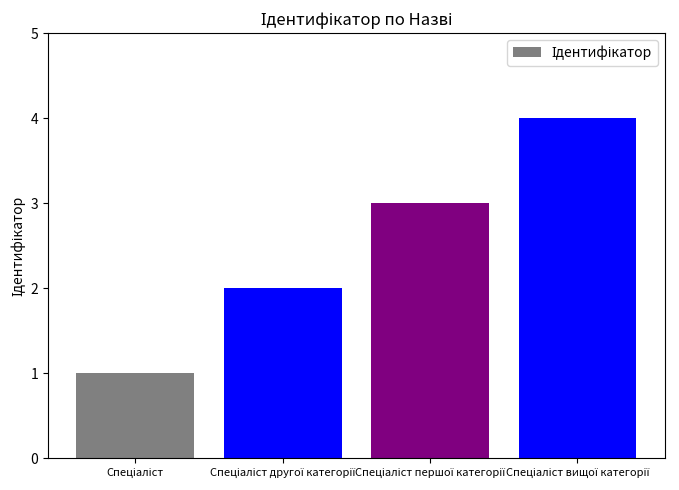

What is the greatest value displayed?

4